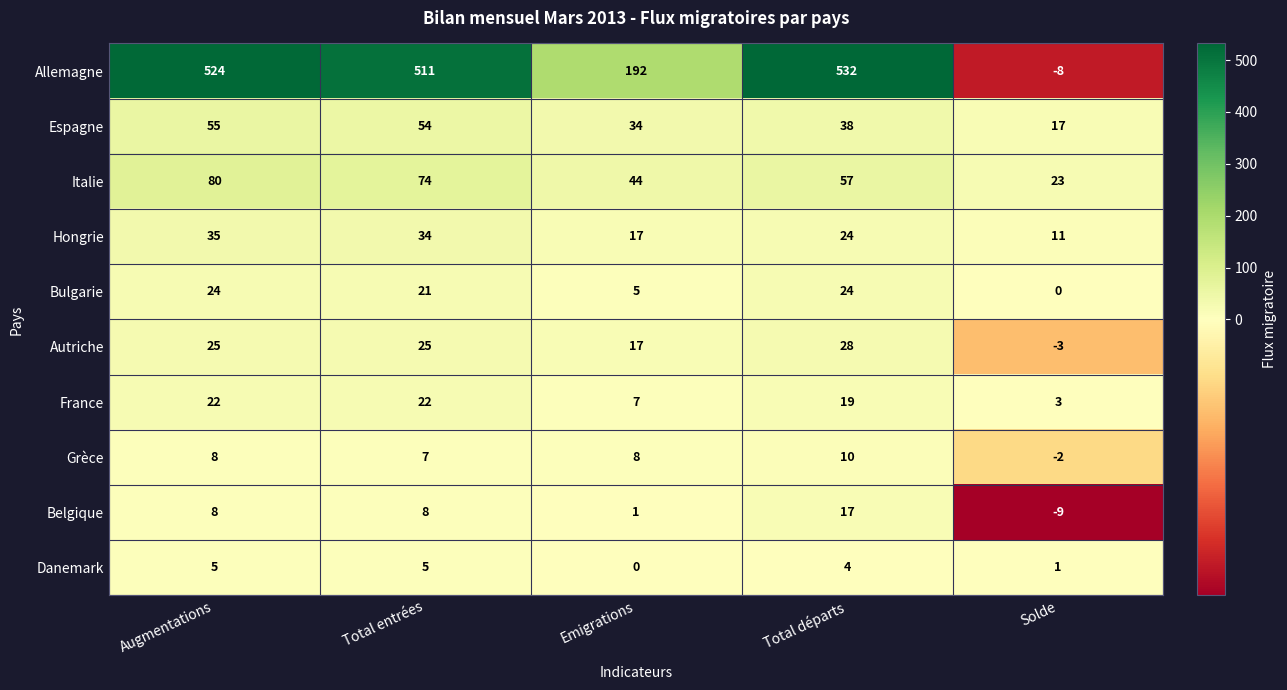

Which label corresponds to the smallest value in the chart?

Solde